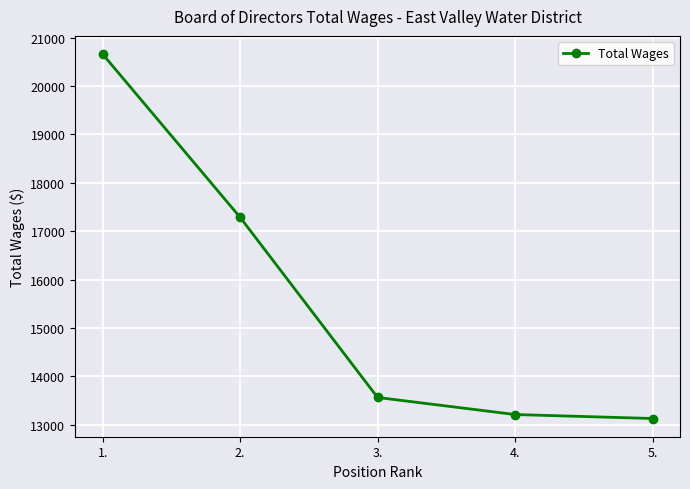

Is it true that the value at 2. is 22870?

False